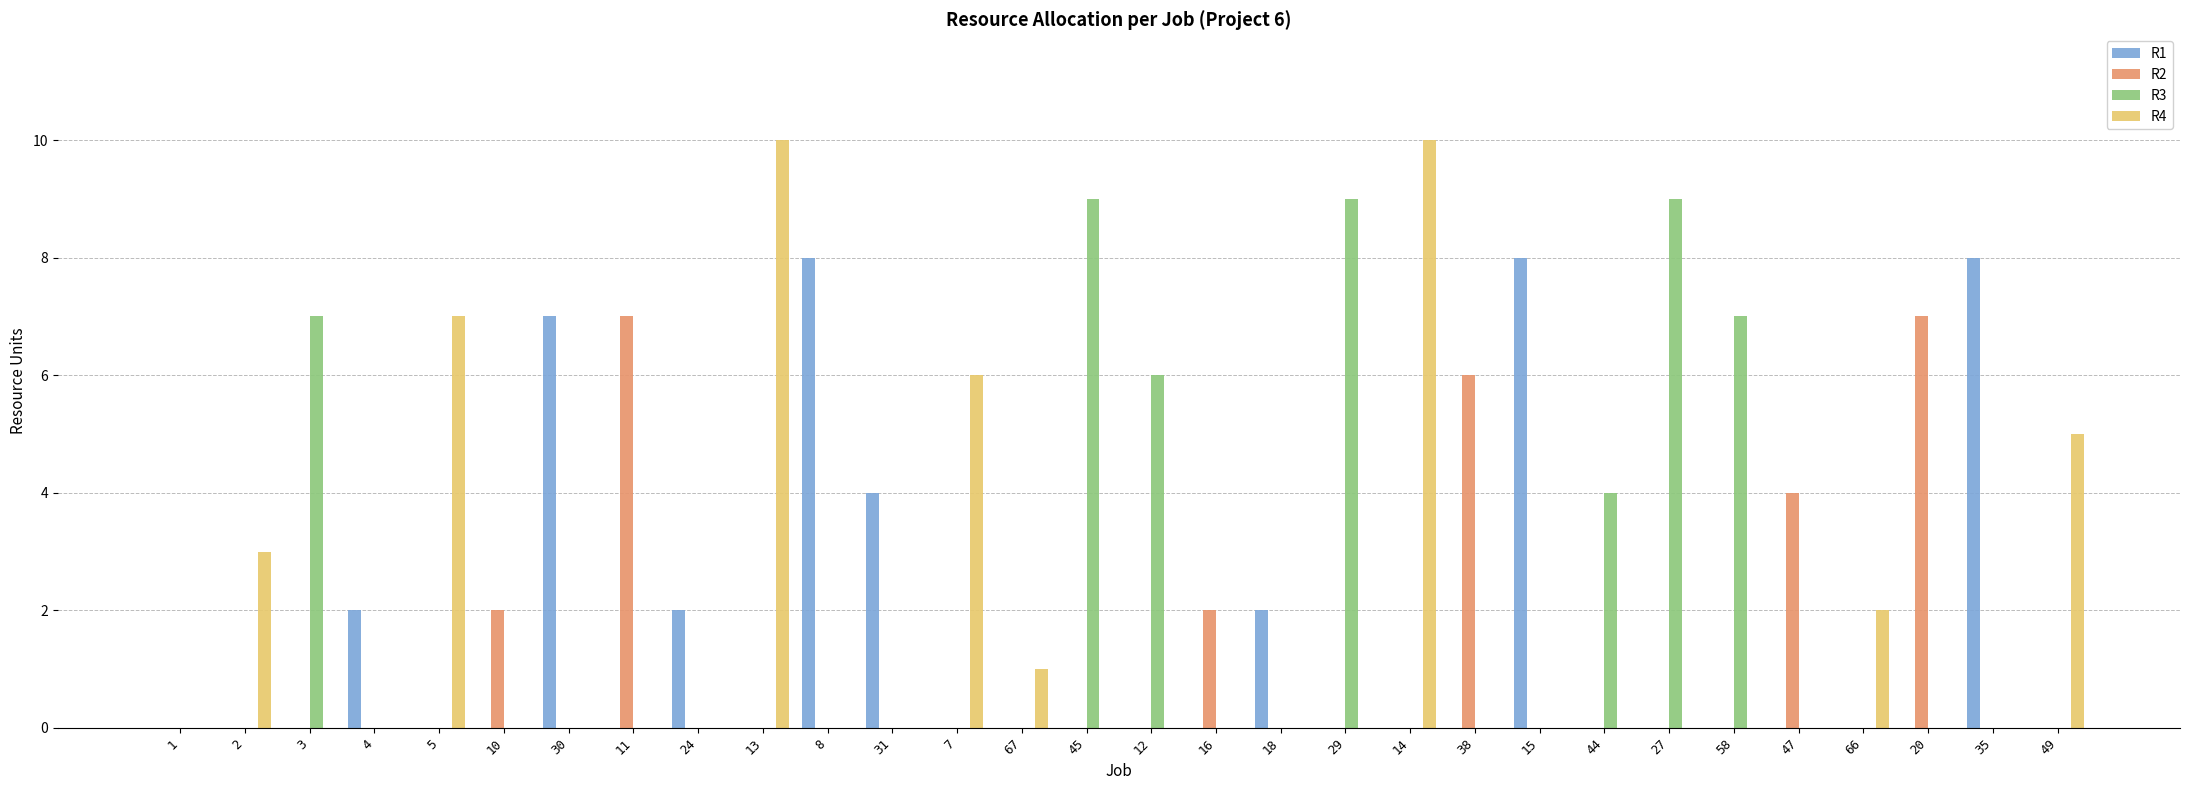

How many distinct data groups are displayed?

4